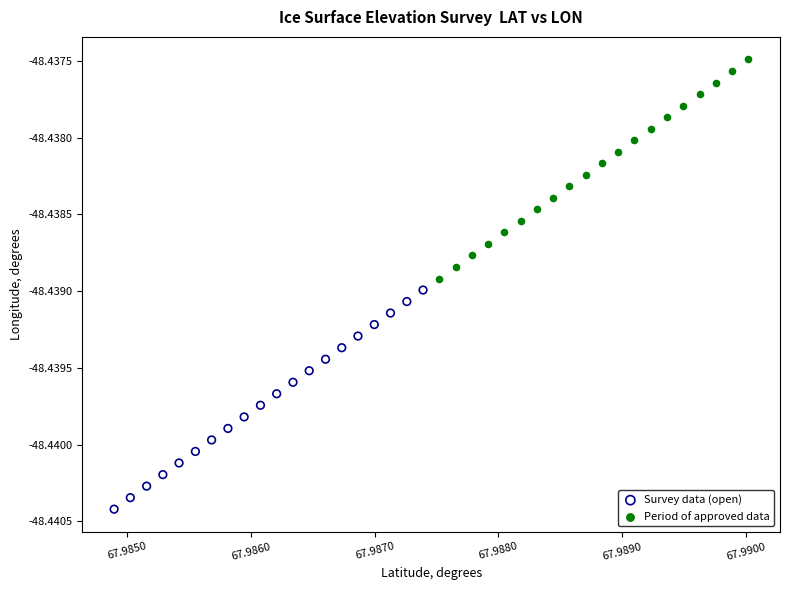

Which series reaches the maximum Y coordinate?

Period of approved data